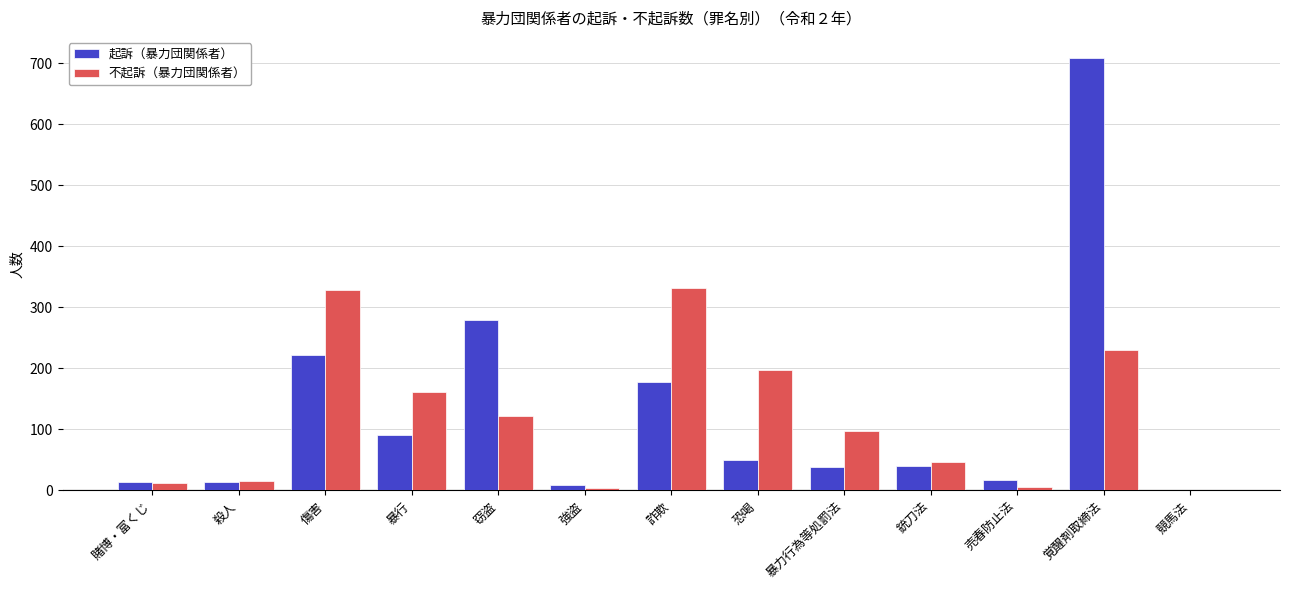

At which label does 起訴（暴力団関係者） reach its peak?

覚醒剤取締法